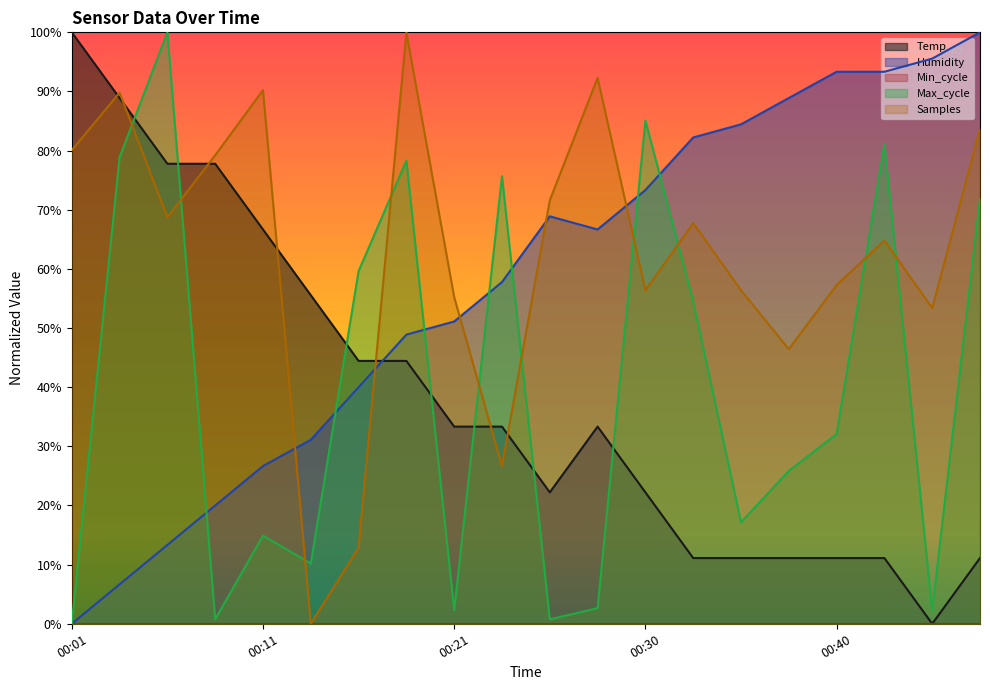

Reading left to right, what are all the values shown in this chart?

Temp: 1.0	0.9	0.8	0.8	0.7	0.6	0.4	0.4	0.3	0.3	0.2	0.3	0.2	0.1	0.1	0.1	0.1	0.1	0.0	0.1
Humidity: 0.0	0.1	0.1	0.2	0.3	0.3	0.4	0.5	0.5	0.6	0.7	0.7	0.7	0.8	0.8	0.9	0.9	0.9	1.0	1.0
Max_cycle: 0.0	0.8	1.0	0.0	0.1	0.1	0.6	0.8	0.0	0.8	0.0	0.0	0.9	0.5	0.2	0.3	0.3	0.8	0.0	0.7
Samples: 0.8	0.9	0.7	0.8	0.9	0.0	0.1	1.0	0.6	0.3	0.7	0.9	0.6	0.7	0.6	0.5	0.6	0.6	0.5	0.8